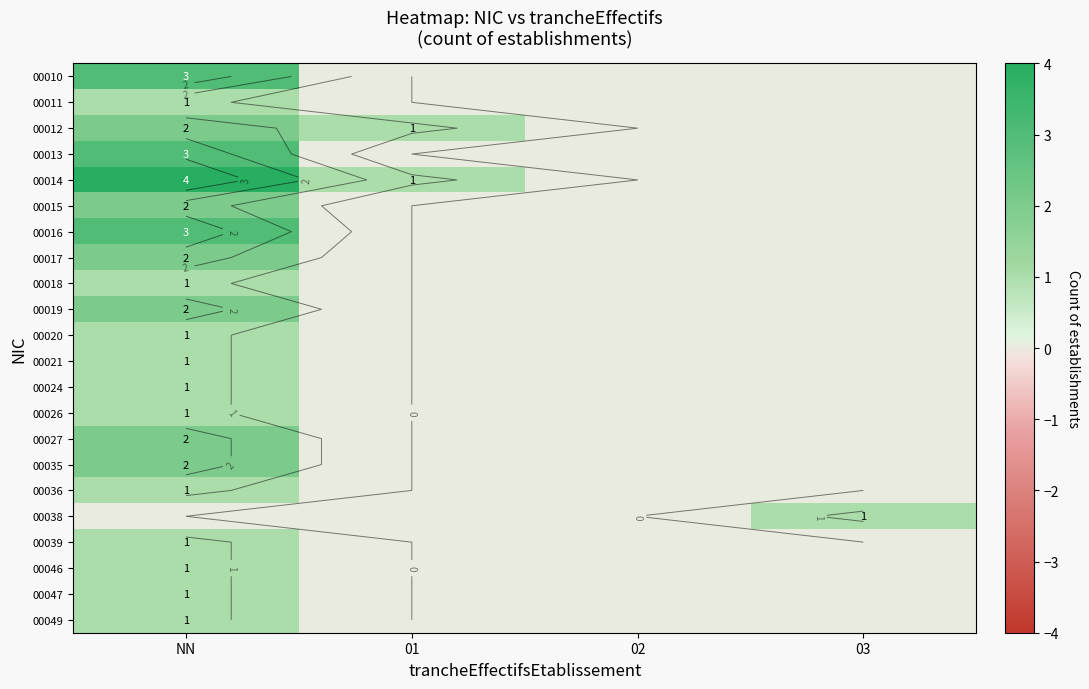

What is the total value across all series at NN?

36